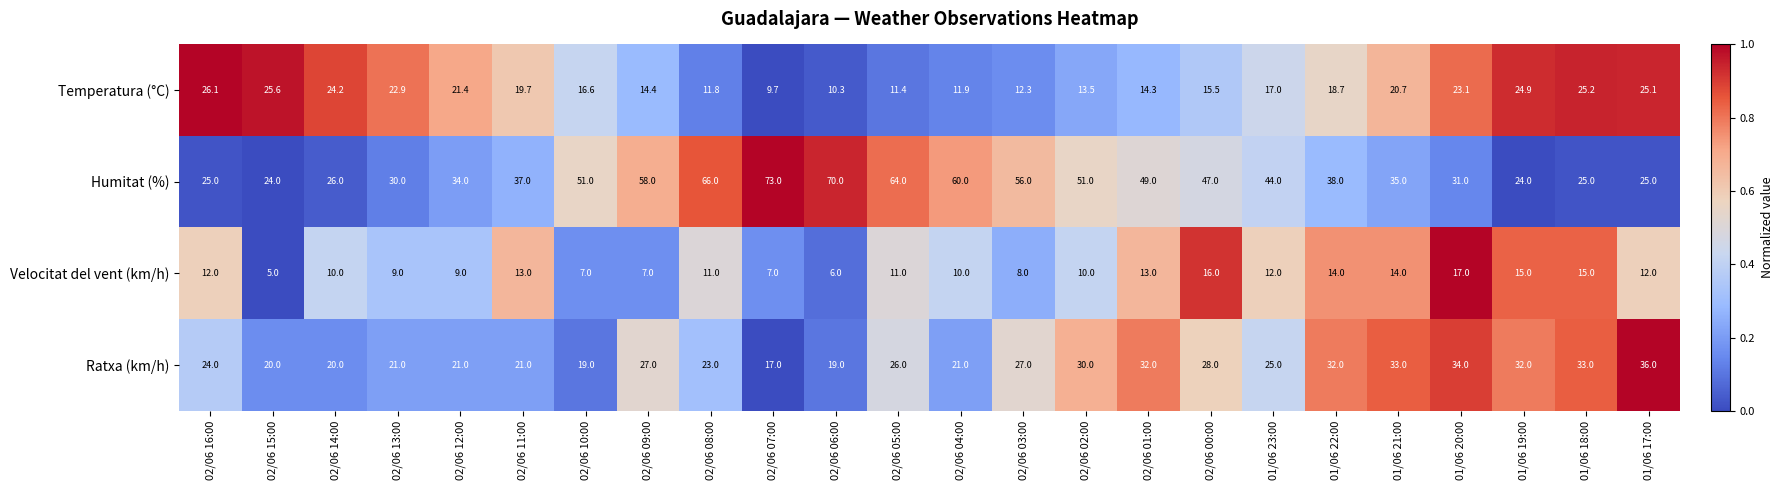

What is the greatest value displayed?

73.0